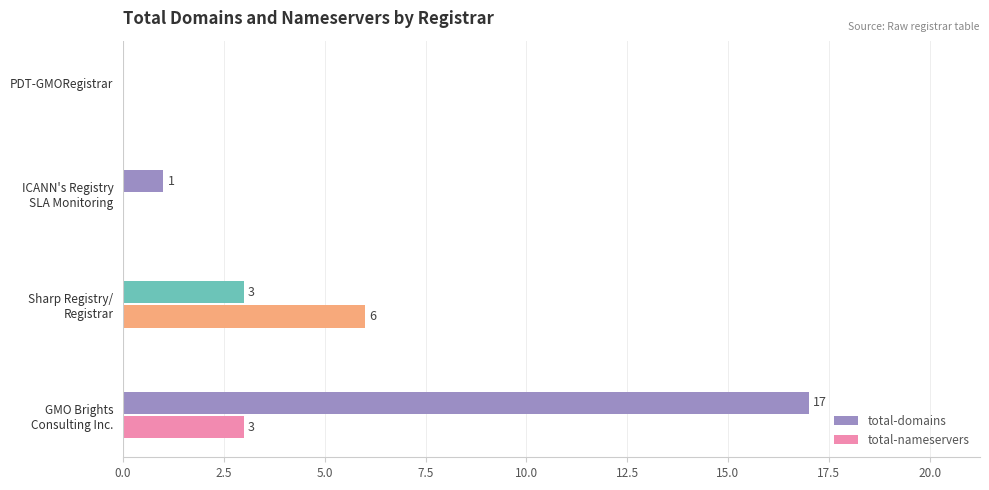

List the series in order of their peak value, highest first.

total-domains, total-nameservers